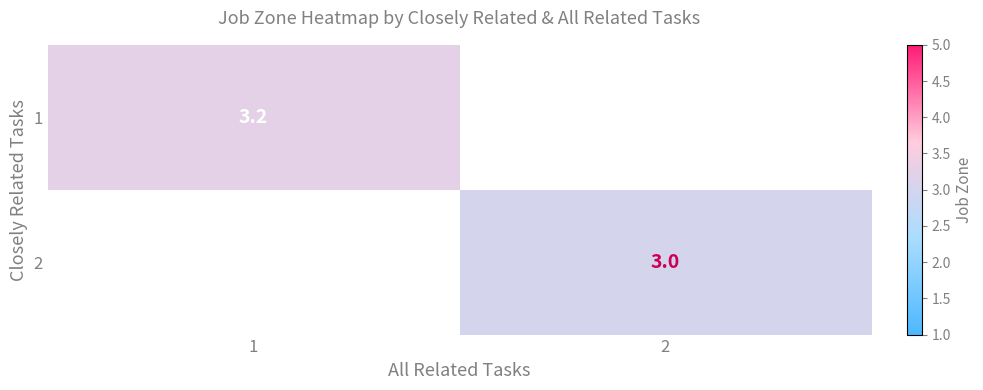

Is the value of 1 at 1 greater than the value of 2 at 2?

Yes